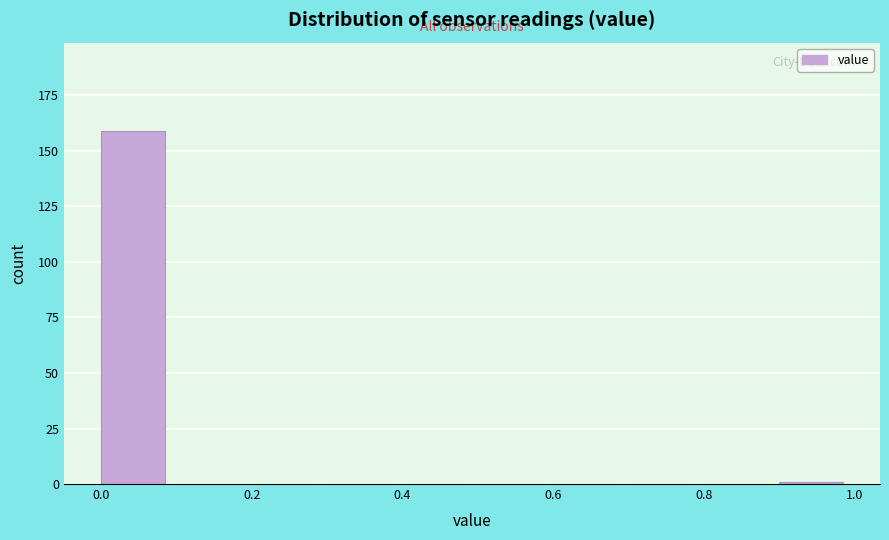

Over which range of the x-axis is the bar tallest?

0.0 to 0.1